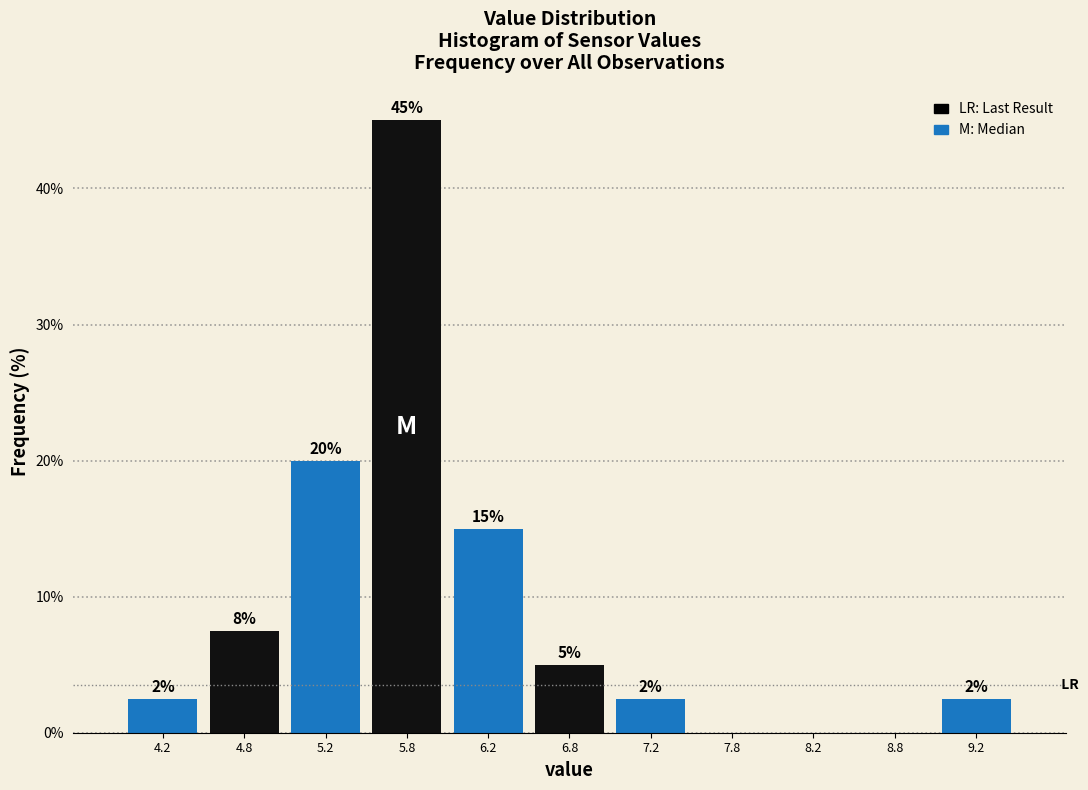

Over which range of the x-axis is the bar tallest?

5.5 to 6.0